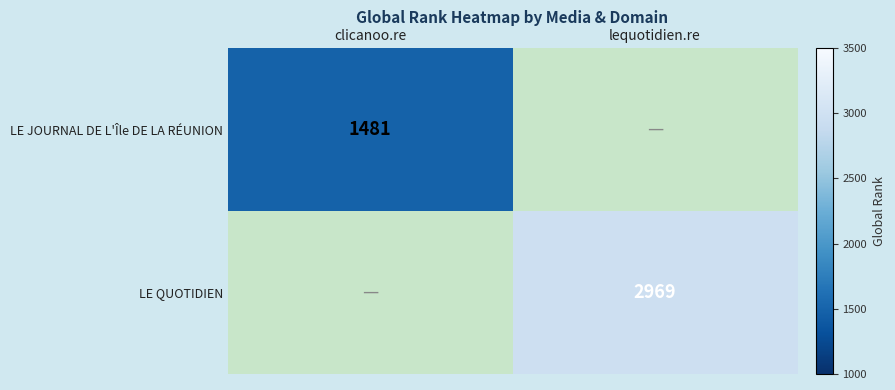

Is it true that LE JOURNAL DE L'Île DE LA RÉUNION equals 2334 at clicanoo.re?

False